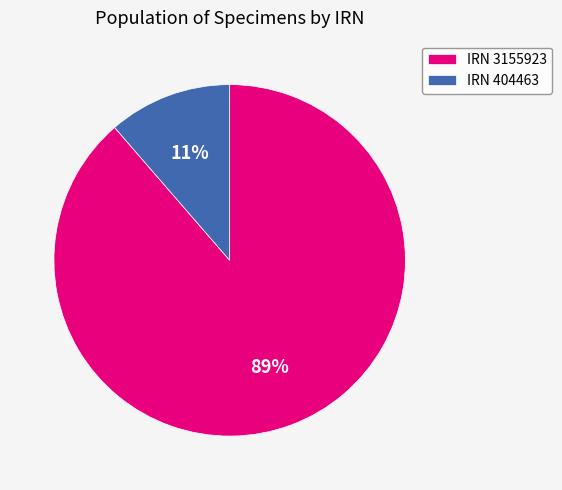

What percentage is the IRN 3155923 slice, to the nearest percent?

89%